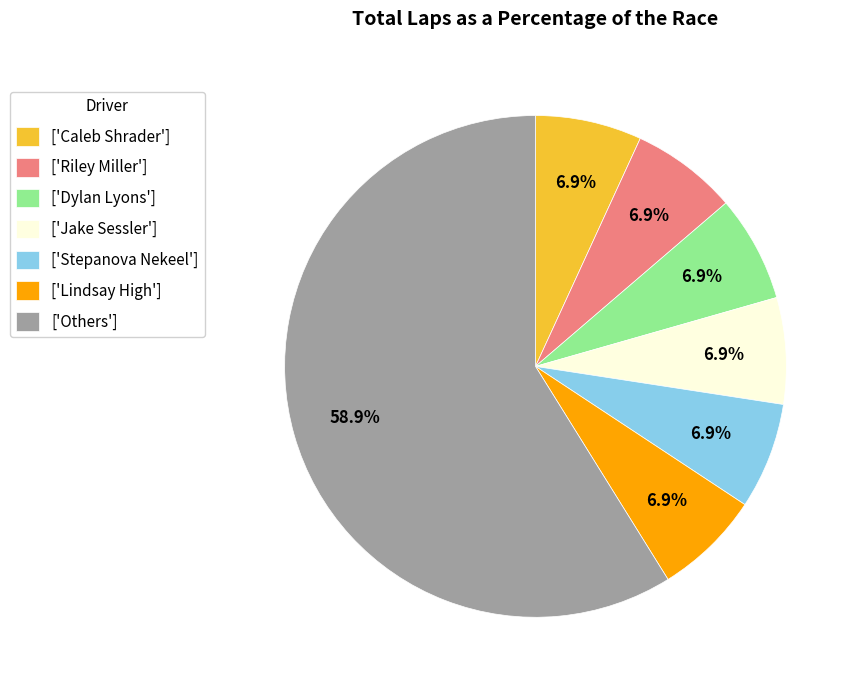

Which slice is the largest?

['Others']